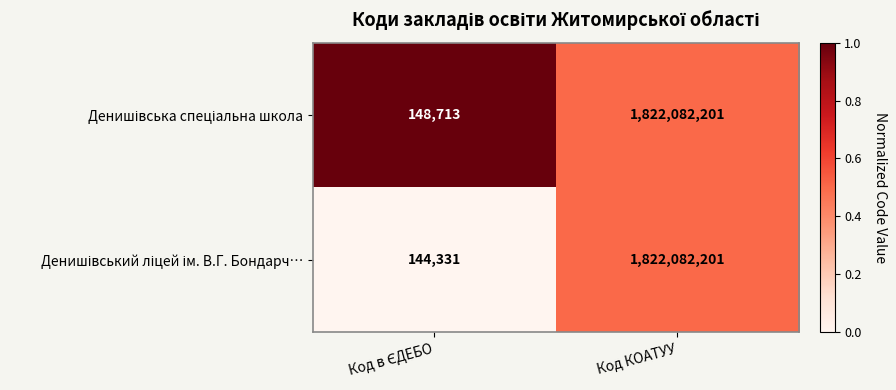

At which category is the sum across all series the highest?

Код КОАТУУ